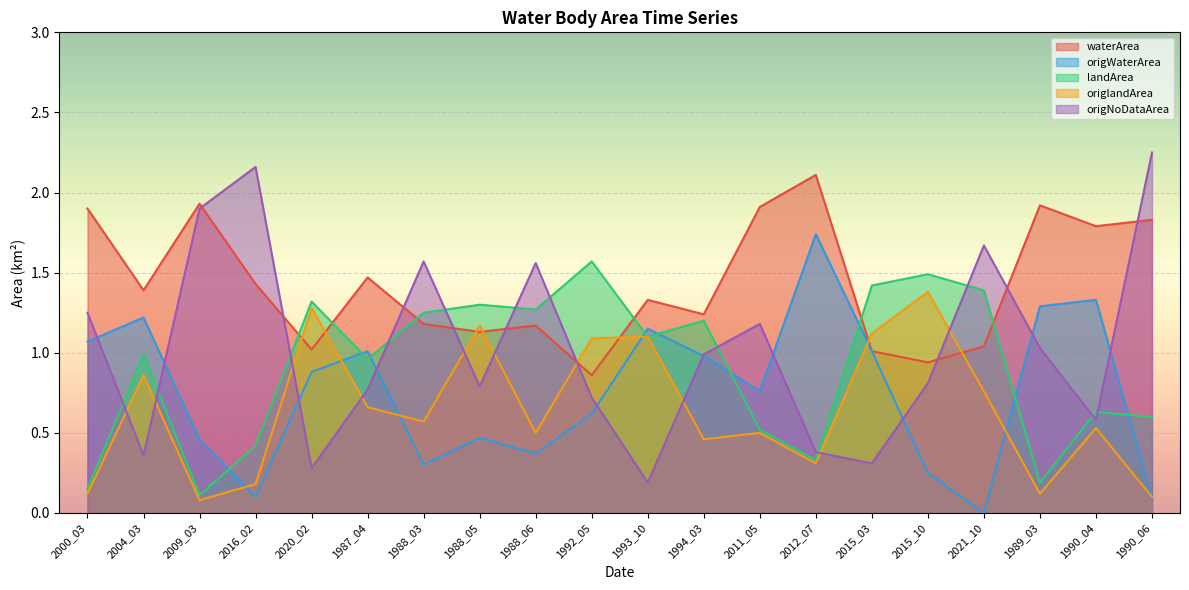

What is the difference between the maximum and second lowest values in the waterArea series?

1.2